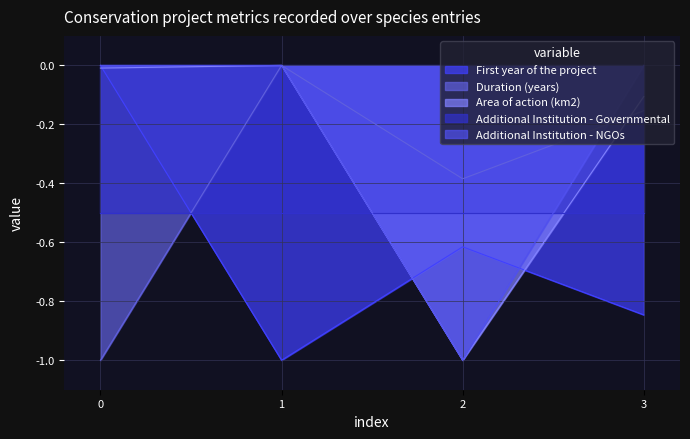

True or false: First year of the project has more than 0 interior local peaks.

True